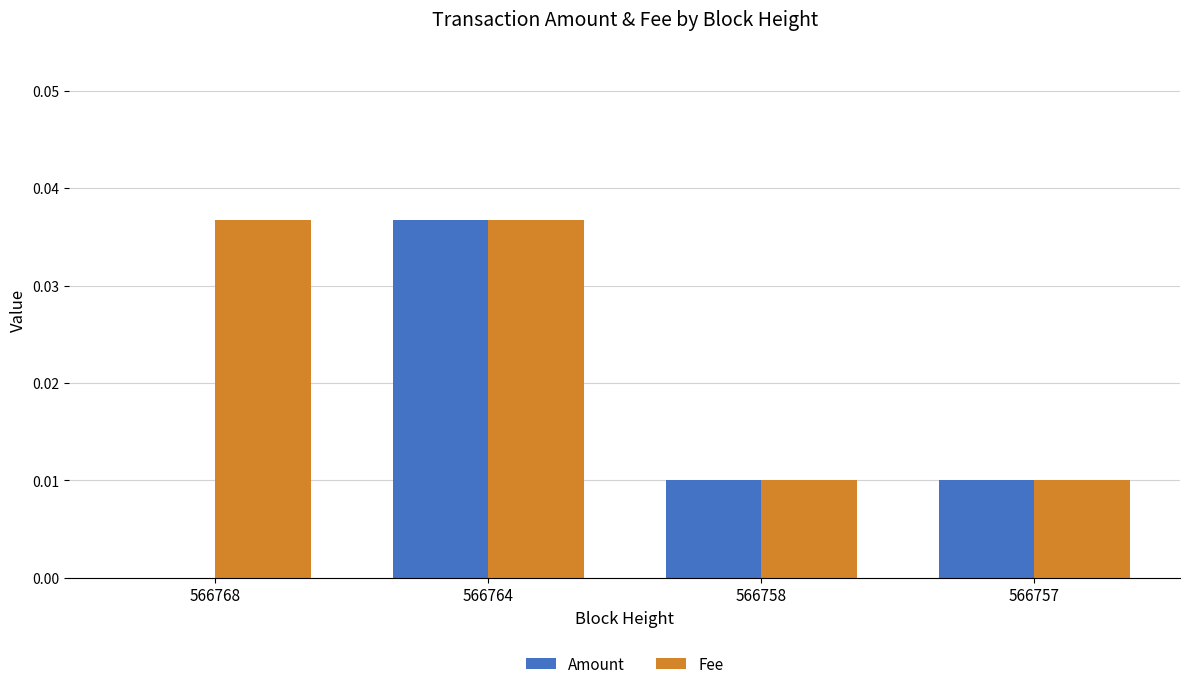

The value of Fee at 566758 is 0.0. True or false?

True